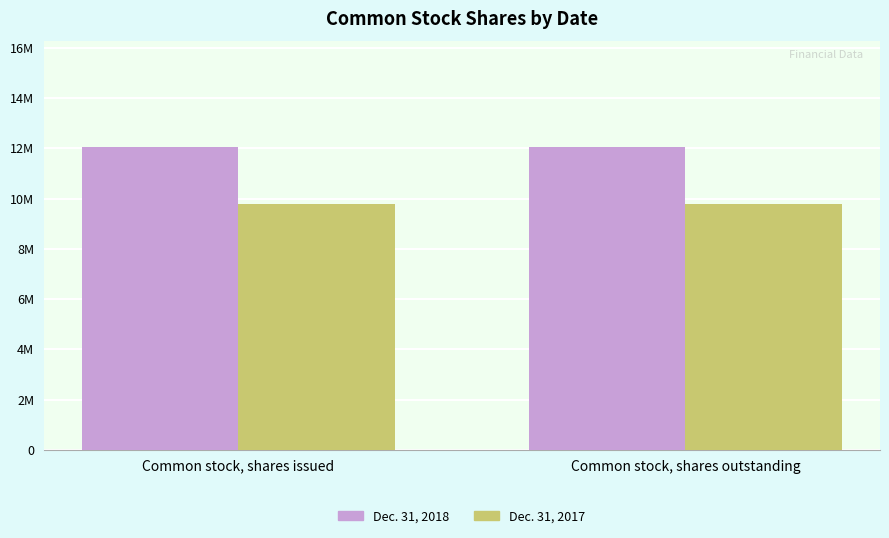

What position from the right is Common stock, shares issued?

2